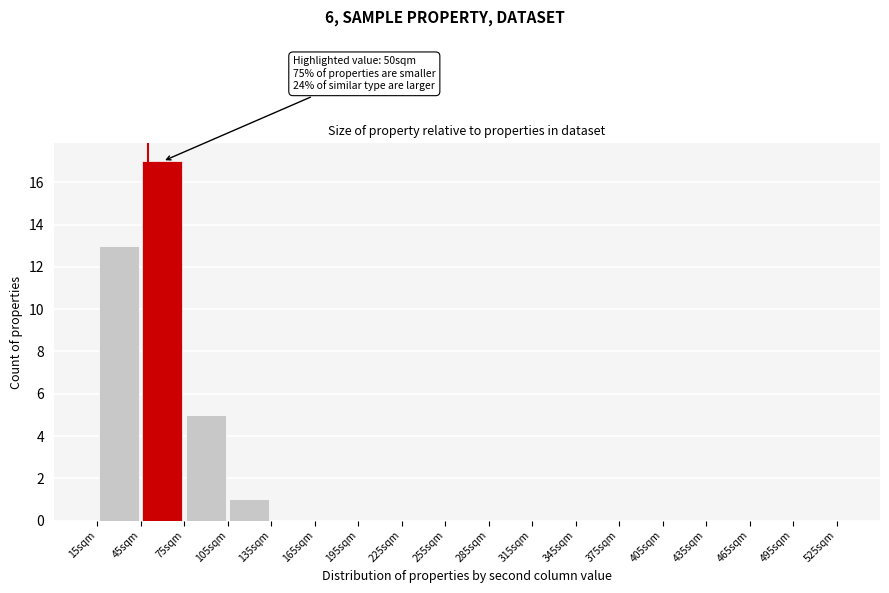

Which range on the x-axis has the tallest bar?

45 to 75